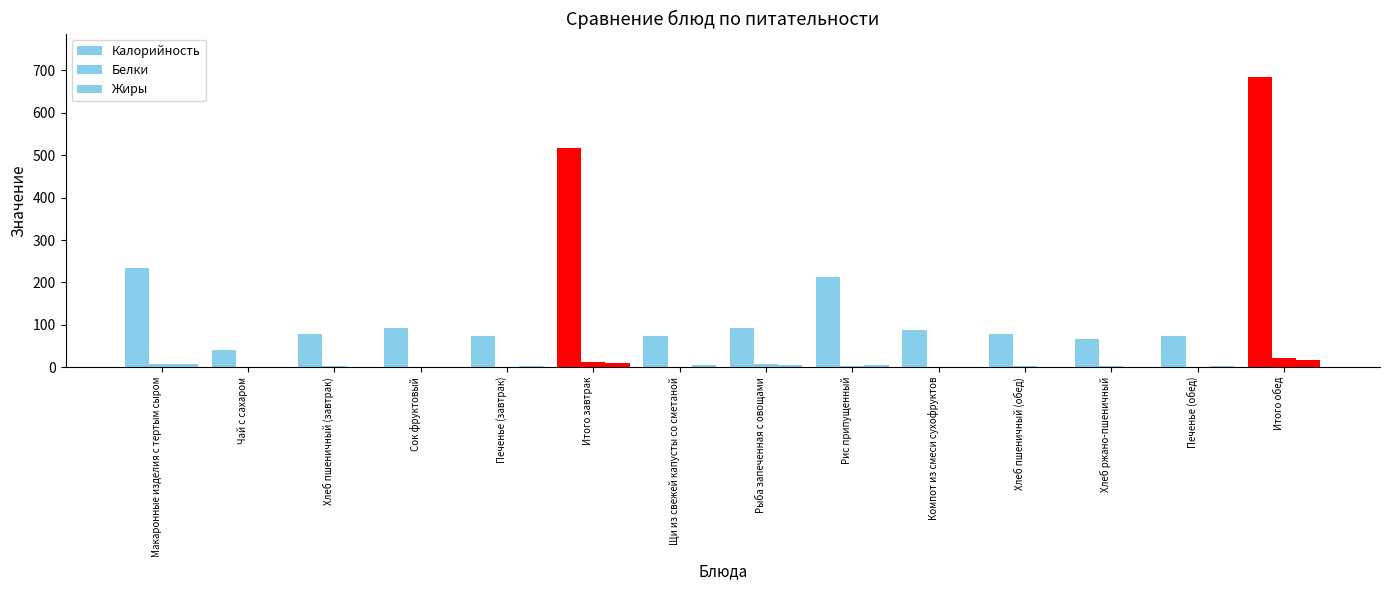

At which label is Калорийность closest to 362?

Макаронные изделия с тертым сыром